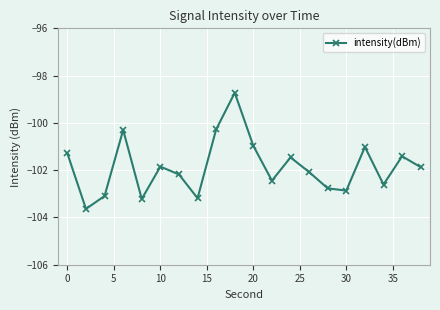

What is the maximum value shown in the chart?

-98.7